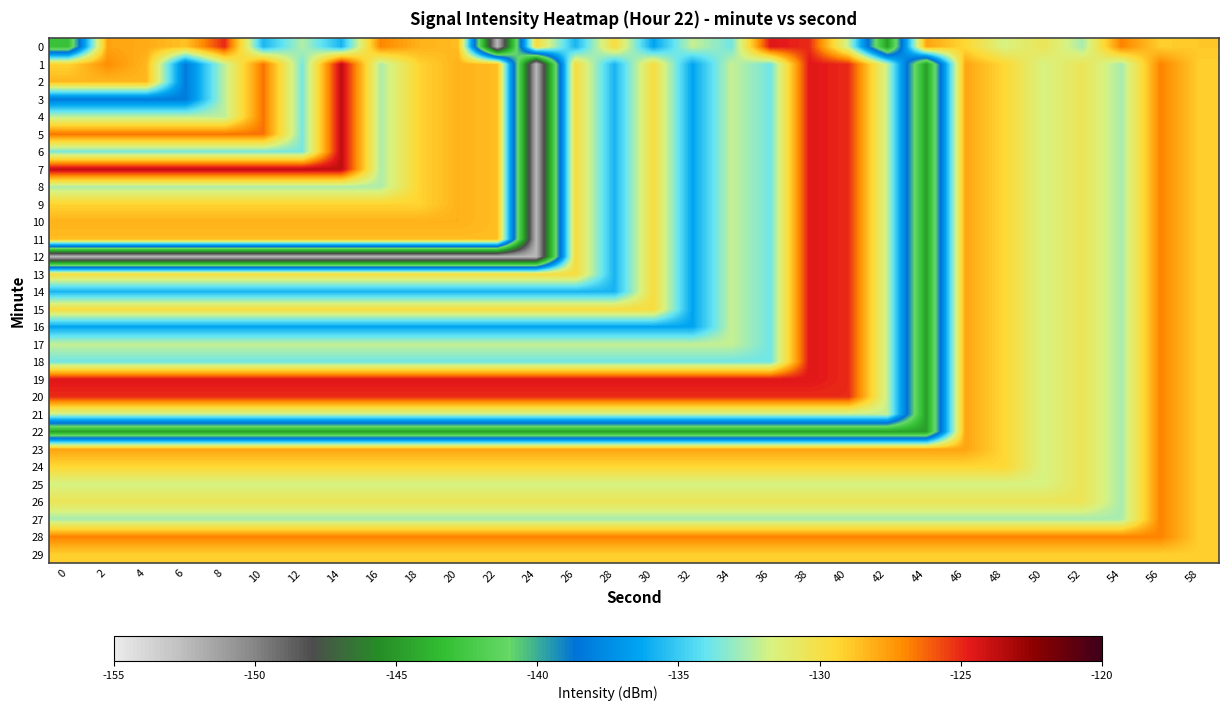

At which category does the chart reach its minimum across all series?

22